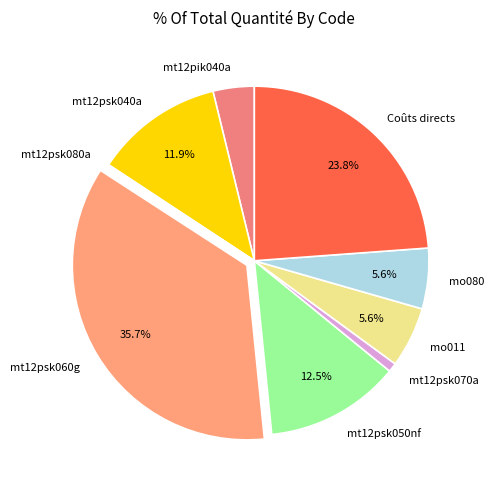

To the nearest percent, what is the combined percentage of mt12psk060g and mo011?

41%